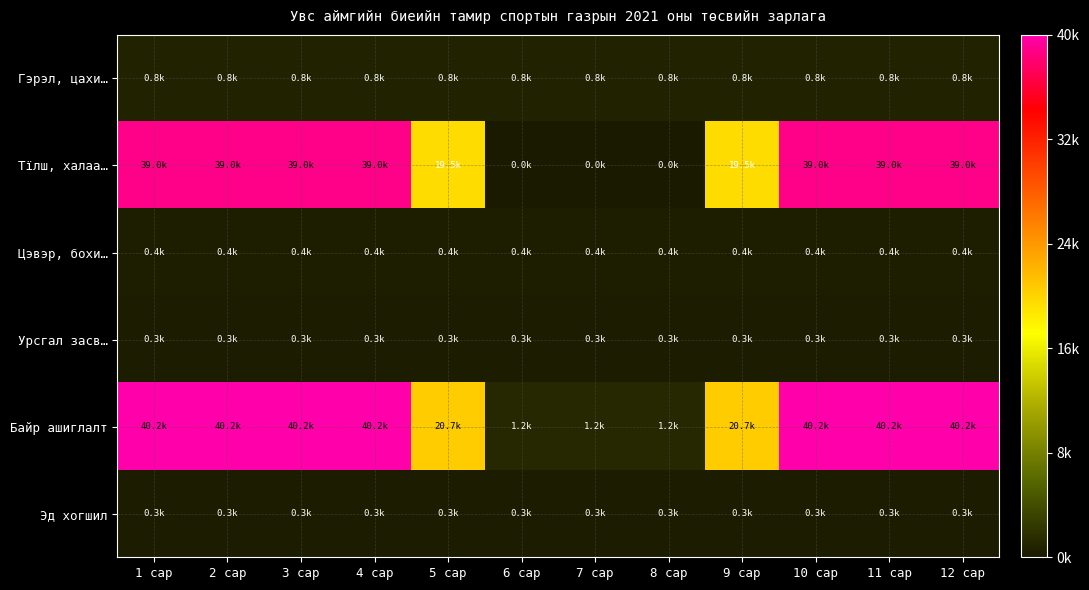

Between 3 сар and 10 сар, which series saw the biggest shift?

Гэрэл, цахи…